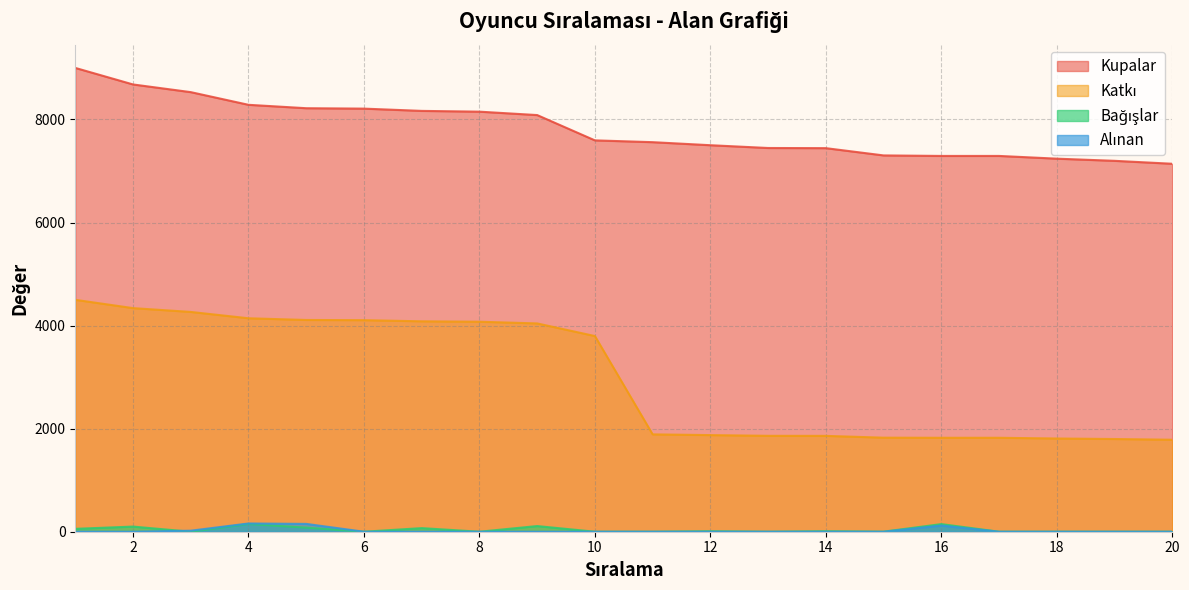

Which series has the largest range (max minus min)?

Katkı